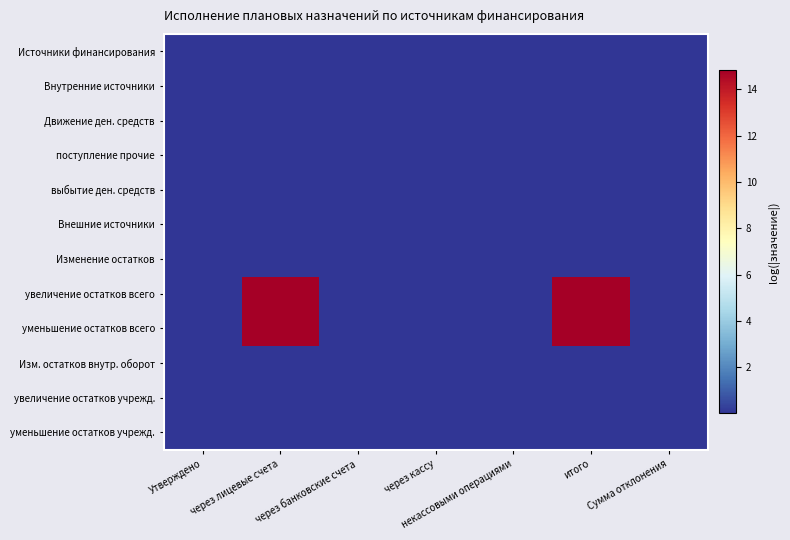

Reading right to left, list all the values displayed in this chart.

Источники финансирования: Сумма отклонения=0.0	итого=0.0	некассовыми операциями=0.0	через кассу=0.0	через банковские счета=0.0	через лицевые счета=0.0	Утверждено=0.0
Внутренние источники: Сумма отклонения=0.0	итого=0.0	некассовыми операциями=0.0	через кассу=0.0	через банковские счета=0.0	через лицевые счета=0.0	Утверждено=0.0
Движение ден. средств: Сумма отклонения=0.0	итого=0.0	некассовыми операциями=0.0	через кассу=0.0	через банковские счета=0.0	через лицевые счета=0.0	Утверждено=0.0
поступление прочие: Сумма отклонения=0.0	итого=0.0	некассовыми операциями=0.0	через кассу=0.0	через банковские счета=0.0	через лицевые счета=0.0	Утверждено=0.0
выбытие ден. средств: Сумма отклонения=0.0	итого=0.0	некассовыми операциями=0.0	через кассу=0.0	через банковские счета=0.0	через лицевые счета=0.0	Утверждено=0.0
Внешние источники: Сумма отклонения=0.0	итого=0.0	некассовыми операциями=0.0	через кассу=0.0	через банковские счета=0.0	через лицевые счета=0.0	Утверждено=0.0
Изменение остатков: Сумма отклонения=0.0	итого=0.0	некассовыми операциями=0.0	через кассу=0.0	через банковские счета=0.0	через лицевые счета=0.0	Утверждено=0.0
увеличение остатков всего: Сумма отклонения=0.0	итого=14.8	некассовыми операциями=0.0	через кассу=0.0	через банковские счета=0.0	через лицевые счета=14.8	Утверждено=0.0
уменьшение остатков всего: Сумма отклонения=0.0	итого=14.8	некассовыми операциями=0.0	через кассу=0.0	через банковские счета=0.0	через лицевые счета=14.8	Утверждено=0.0
Изм. остатков внутр. оборот: Сумма отклонения=0.0	итого=0.0	некассовыми операциями=0.0	через кассу=0.0	через банковские счета=0.0	через лицевые счета=0.0	Утверждено=0.0
увеличение остатков учрежд.: Сумма отклонения=0.0	итого=0.0	некассовыми операциями=0.0	через кассу=0.0	через банковские счета=0.0	через лицевые счета=0.0	Утверждено=0.0
уменьшение остатков учрежд.: Сумма отклонения=0.0	итого=0.0	некассовыми операциями=0.0	через кассу=0.0	через банковские счета=0.0	через лицевые счета=0.0	Утверждено=0.0